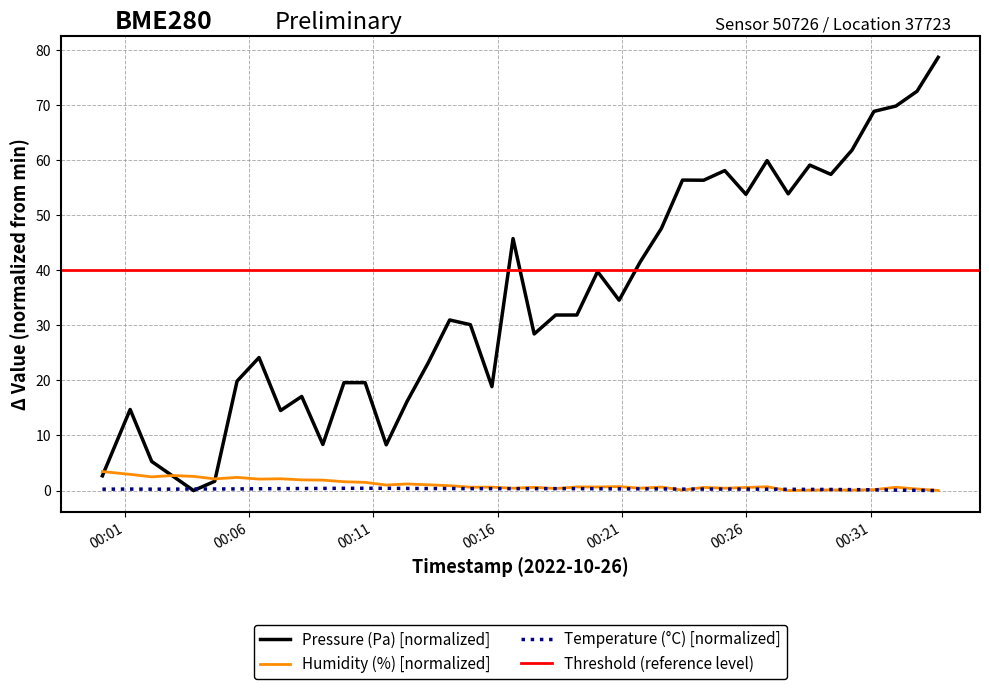

Reading left to right, what are all the values shown in this chart?

pressure: 2.7	14.7	5.3	2.6	0.0	1.7	19.9	24.1	14.5	17.1	8.4	19.6	19.6	8.3	16.1	23.1	31.0	30.1	18.9	45.8	28.4	31.9	31.9	39.8	34.6	41.5	47.6	56.4	56.3	58.1	53.8	59.9	53.9	59.1	57.4	61.8	68.8	69.8	72.5	78.6
humidity: 3.4	2.9	2.5	2.7	2.6	2.1	2.4	2.1	2.1	1.9	1.9	1.6	1.5	1.0	1.2	1.0	0.9	0.6	0.6	0.4	0.6	0.4	0.7	0.6	0.7	0.4	0.6	0.1	0.6	0.4	0.6	0.7	0.0	0.1	0.1	0.1	0.2	0.6	0.3	0.0
temperature: 0.2	0.3	0.2	0.3	0.3	0.3	0.3	0.3	0.3	0.4	0.4	0.4	0.4	0.4	0.4	0.4	0.4	0.3	0.3	0.3	0.3	0.3	0.3	0.3	0.3	0.3	0.3	0.3	0.3	0.3	0.3	0.2	0.2	0.2	0.2	0.2	0.1	0.1	0.0	0.0